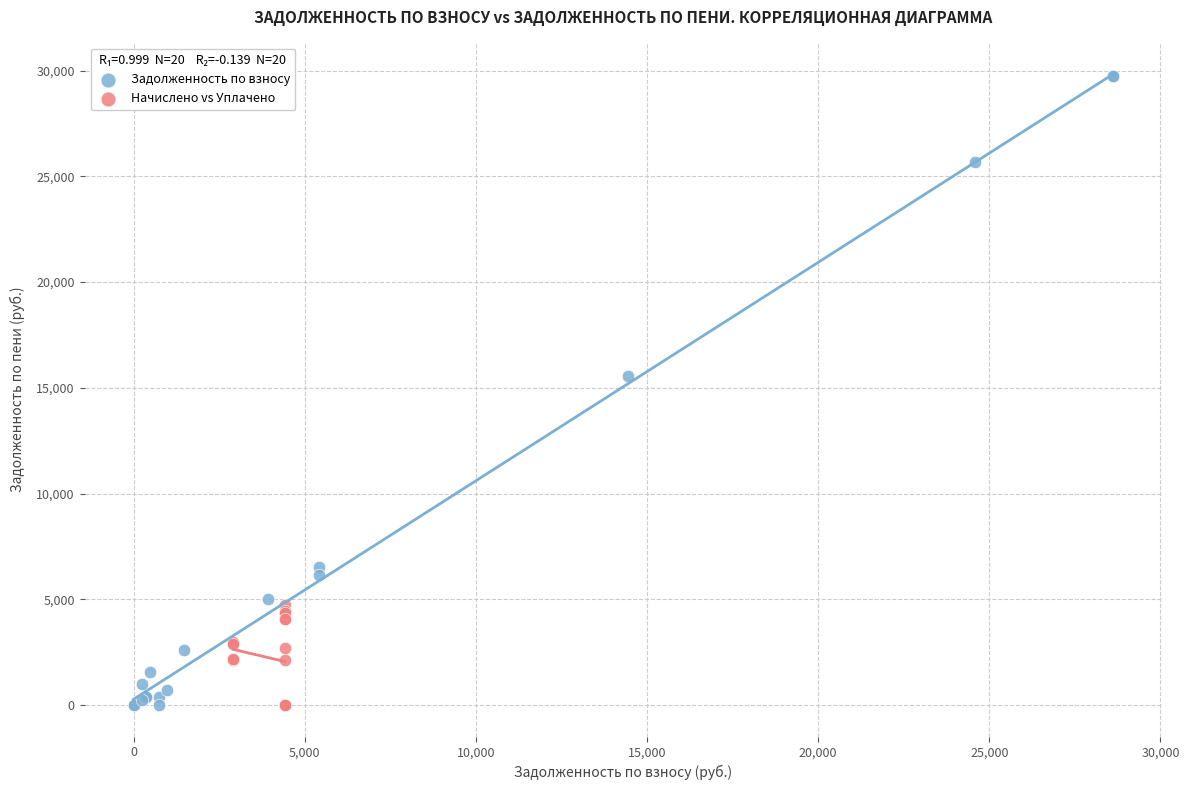

Which series has the widest spread of Y values?

Задолженность по взносу